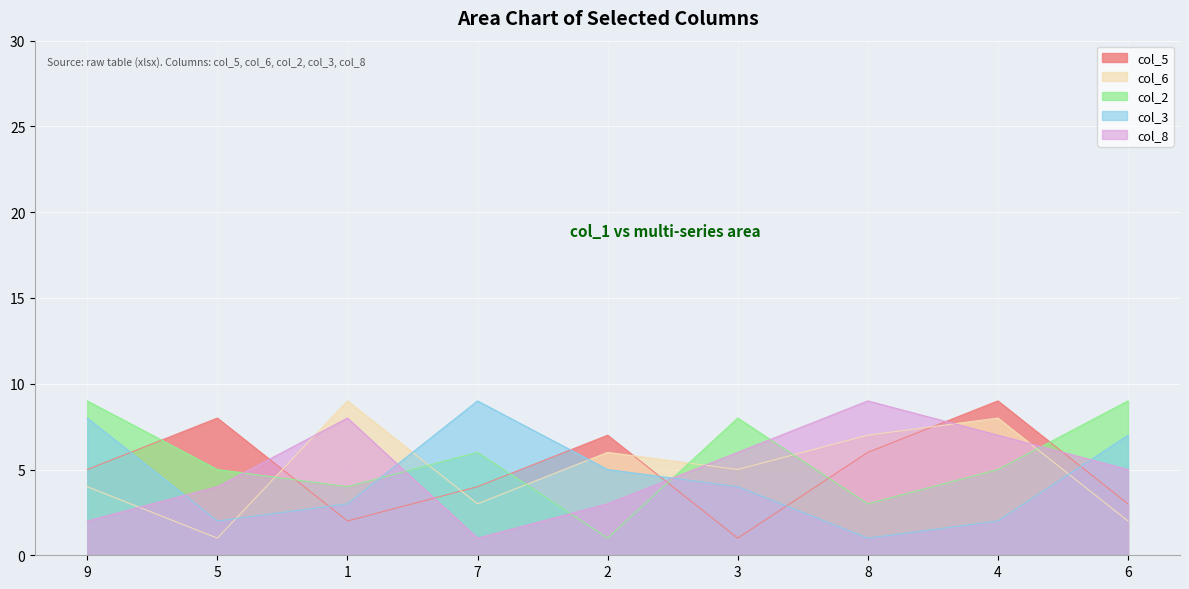

Where is the first local minimum for col_6?

5